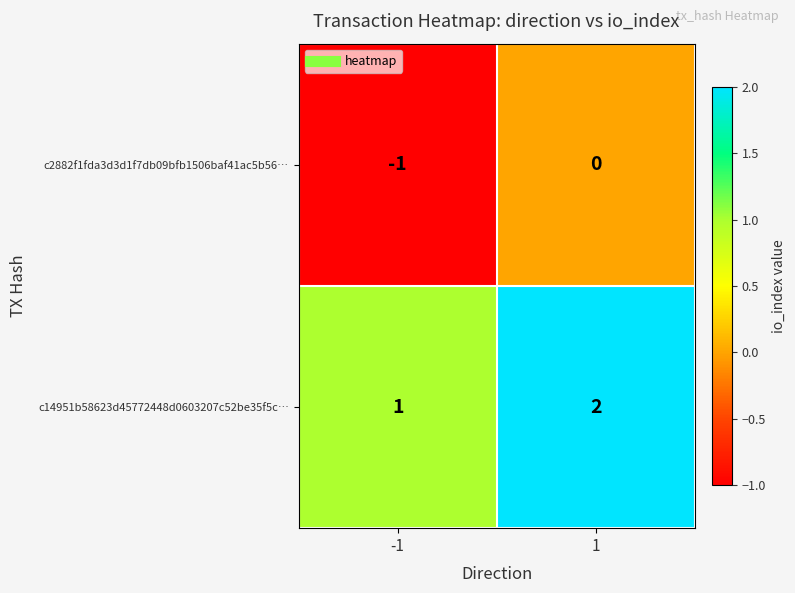

What is the maximum value shown in the chart?

2